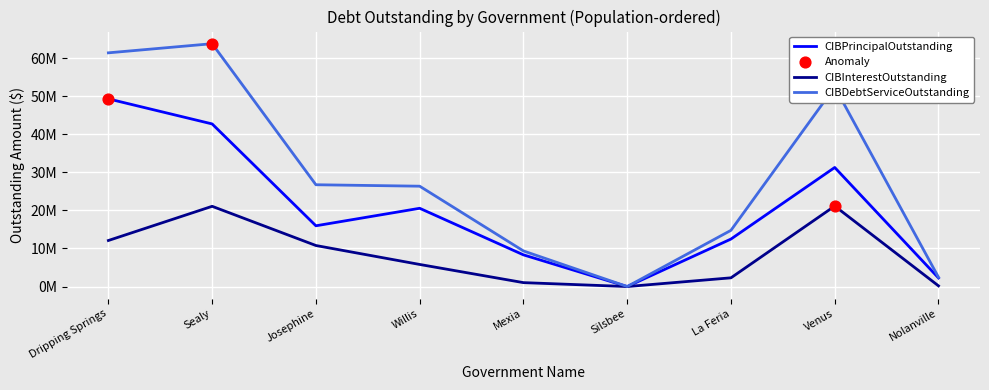

Is this an area chart (filled region under the line)?

No